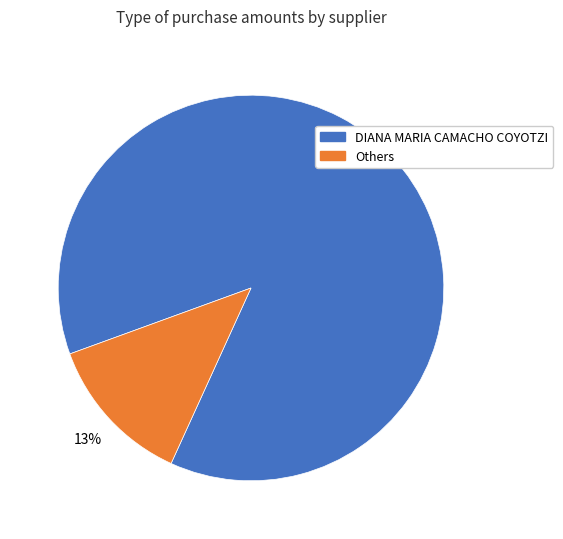

Is the sum of Others and DIANA MARIA CAMACHO COYOTZI greater than half?

Yes